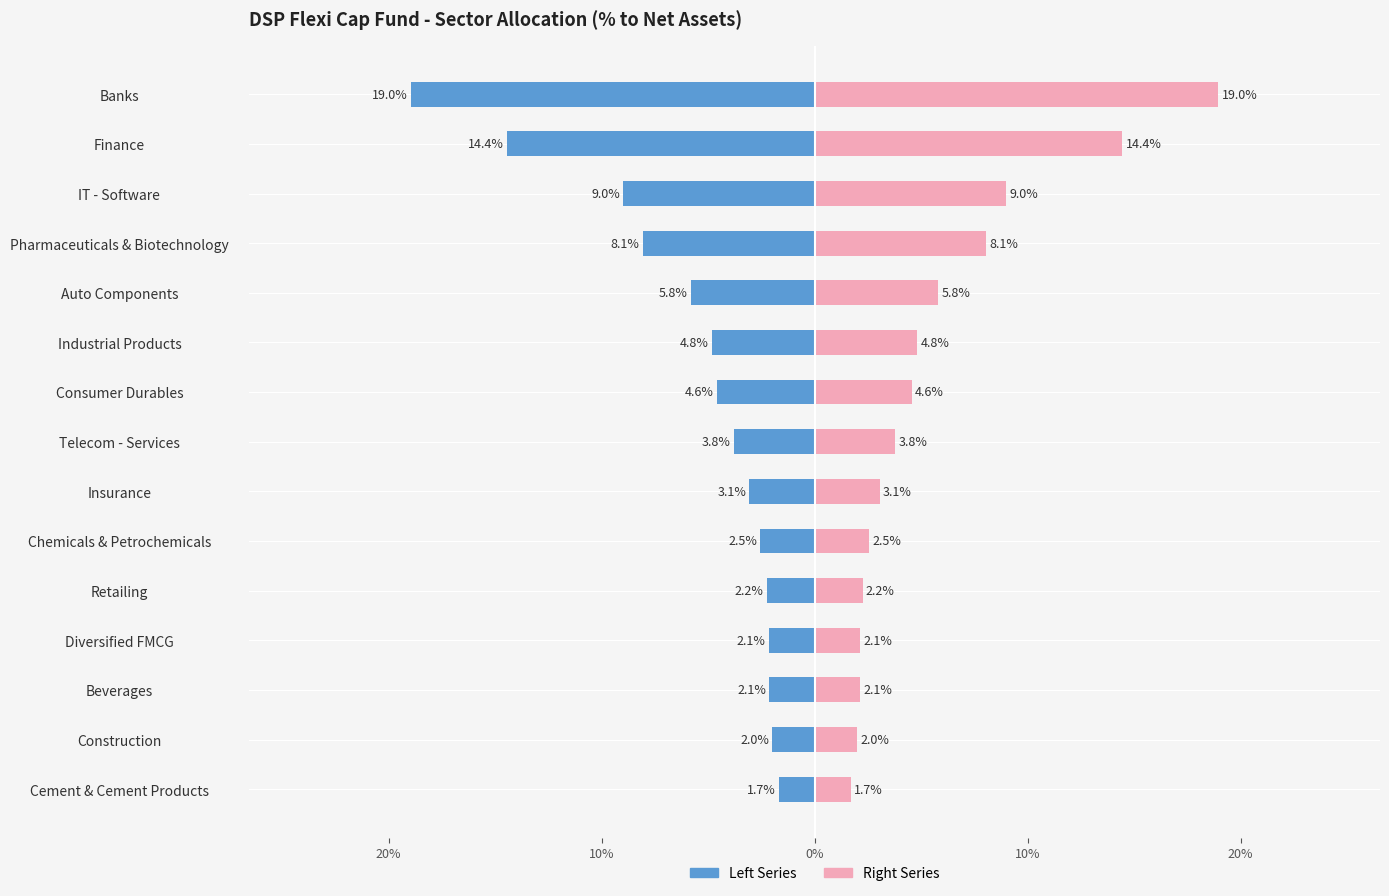

Which series has the largest range (max minus min)?

% to Net Assets (Left)